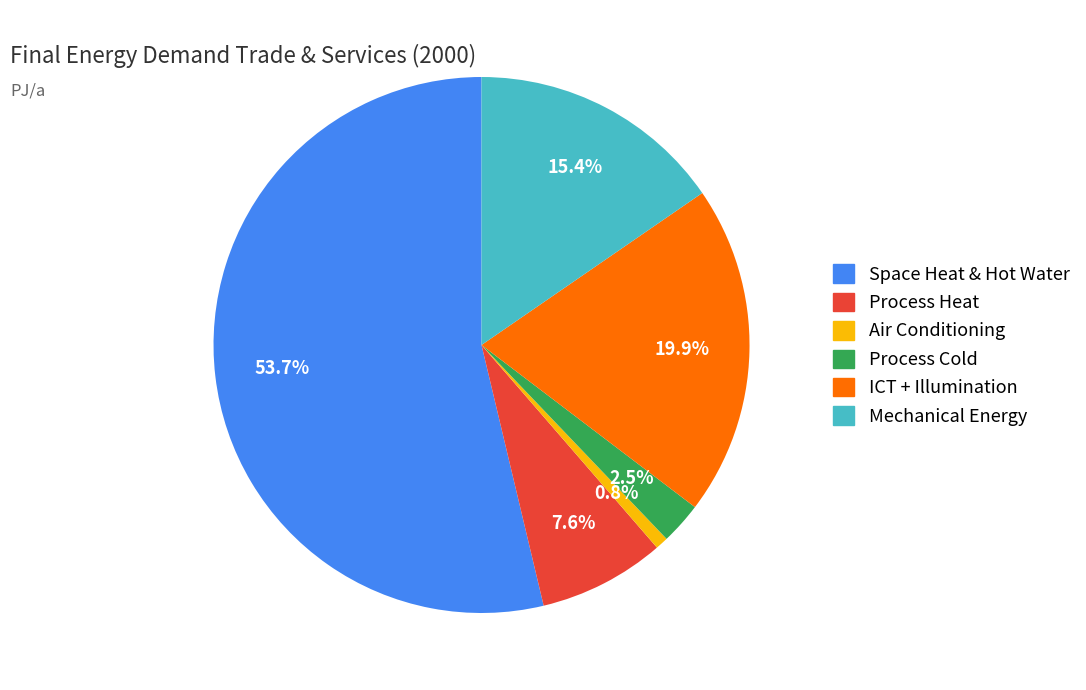

Approximately how many times larger is the value at Mechanical Energy compared to Air Conditioning?

20.0